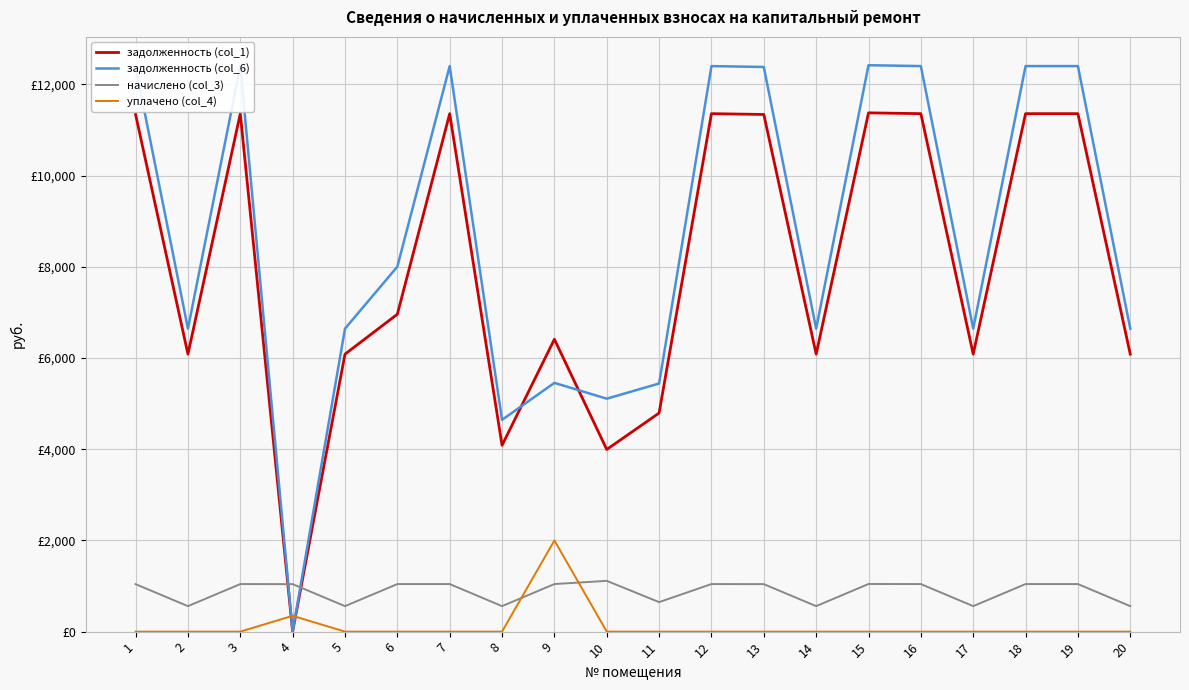

What is the sum of the начислено (col_3) values at 2 and 13?

1600.6